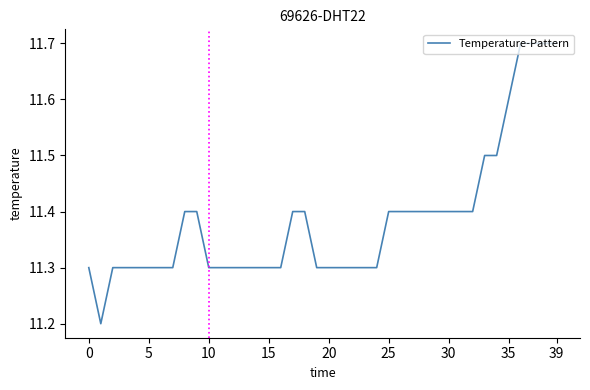

What is the difference between the maximum and minimum values?

0.5